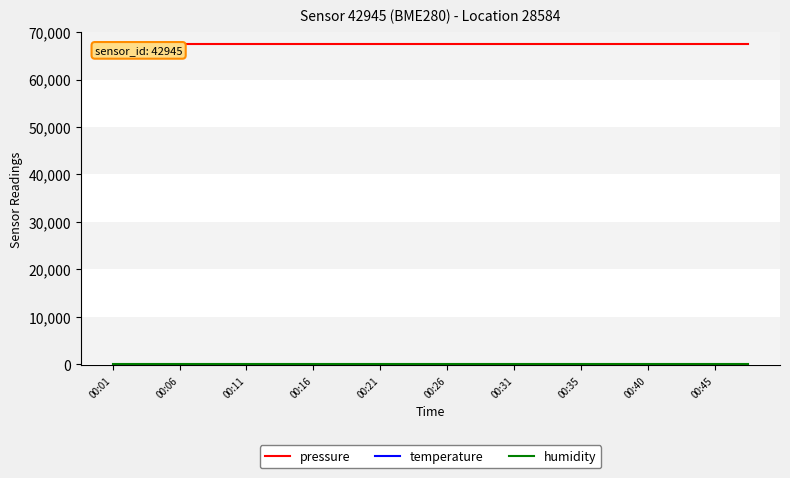

What is the maximum value shown in the chart?

67539.4